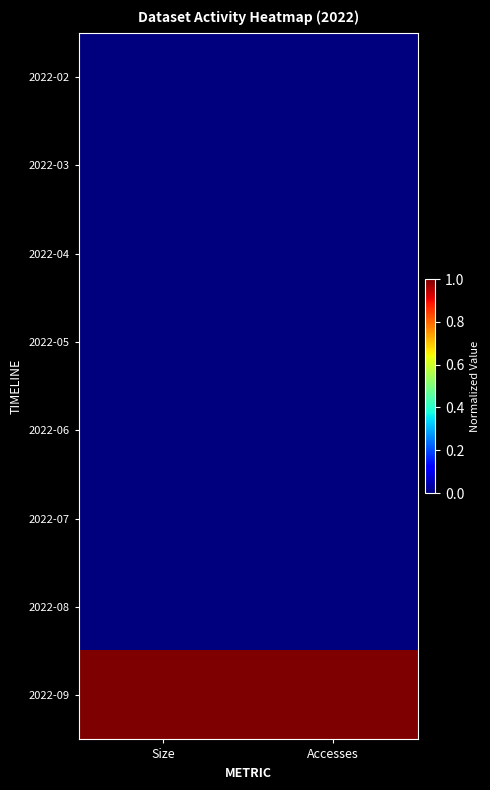

At which category is the sum across all series the highest?

Accesses